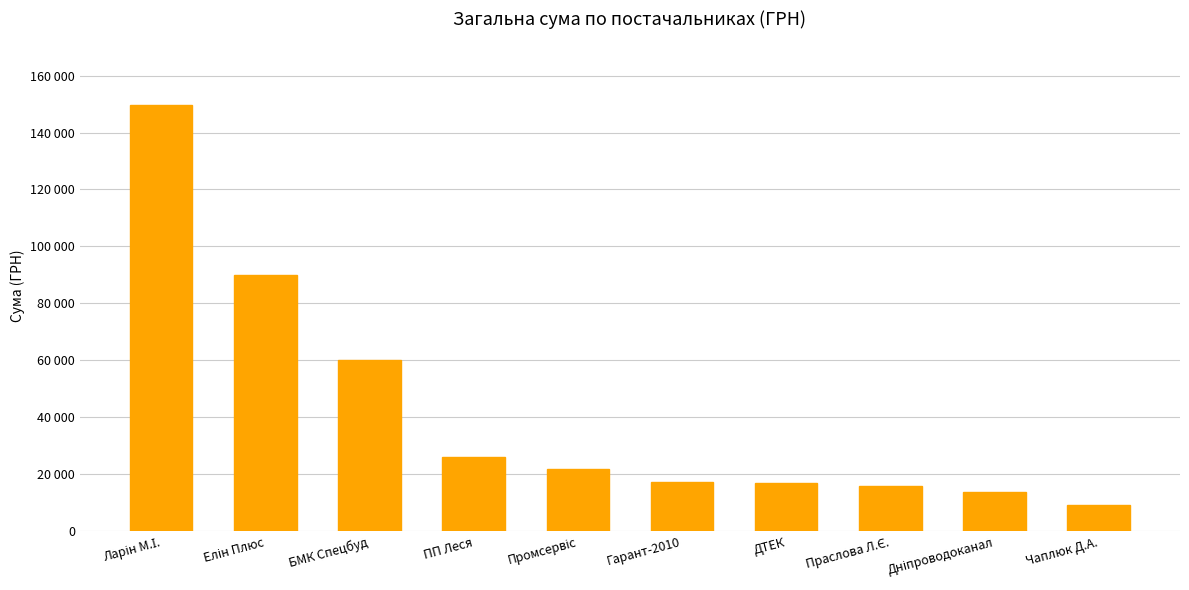

What is the minimum value shown in the chart?

9000.0